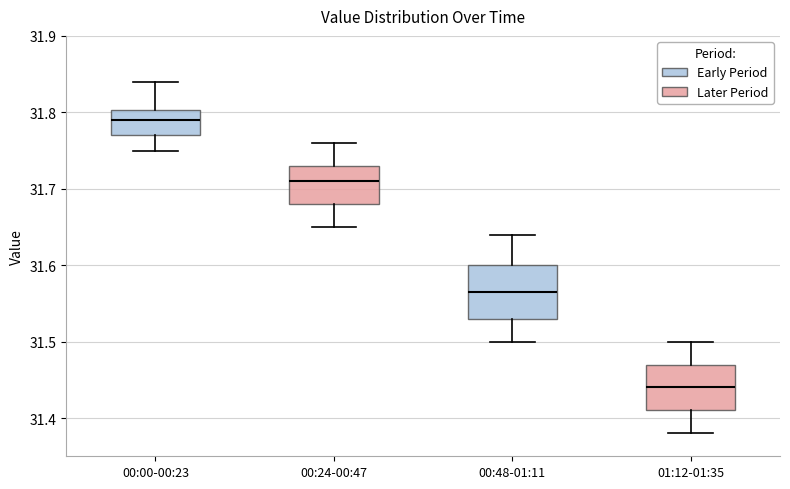

Comparing the boxes themselves (not the whiskers), which one is the tallest?

00:48-01:11